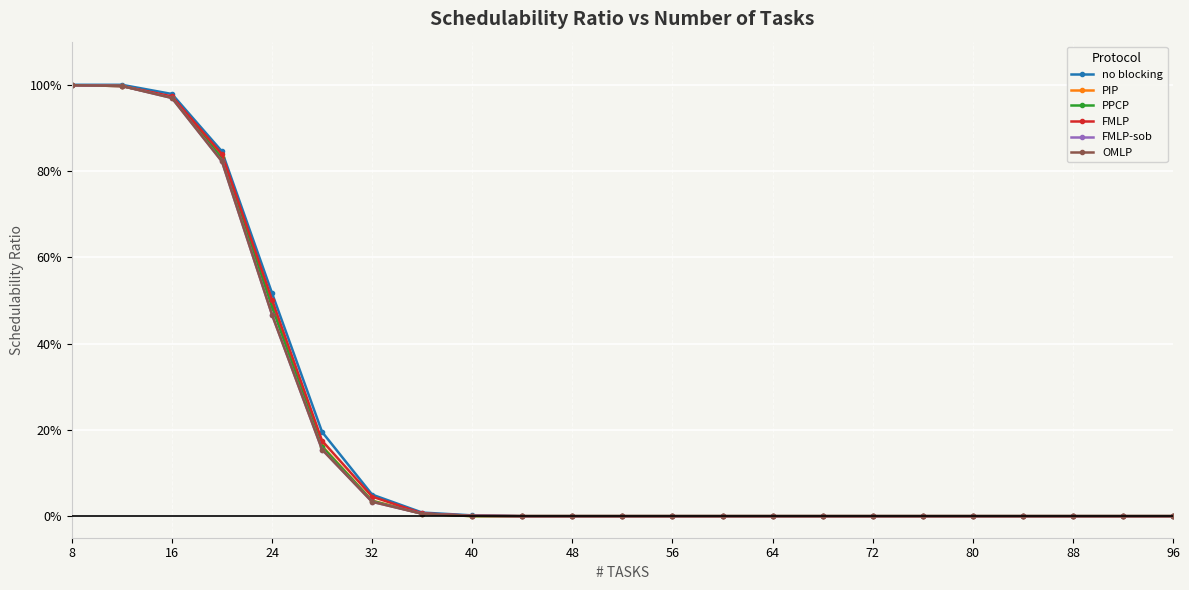

Does the chart have visible grid lines?

Yes